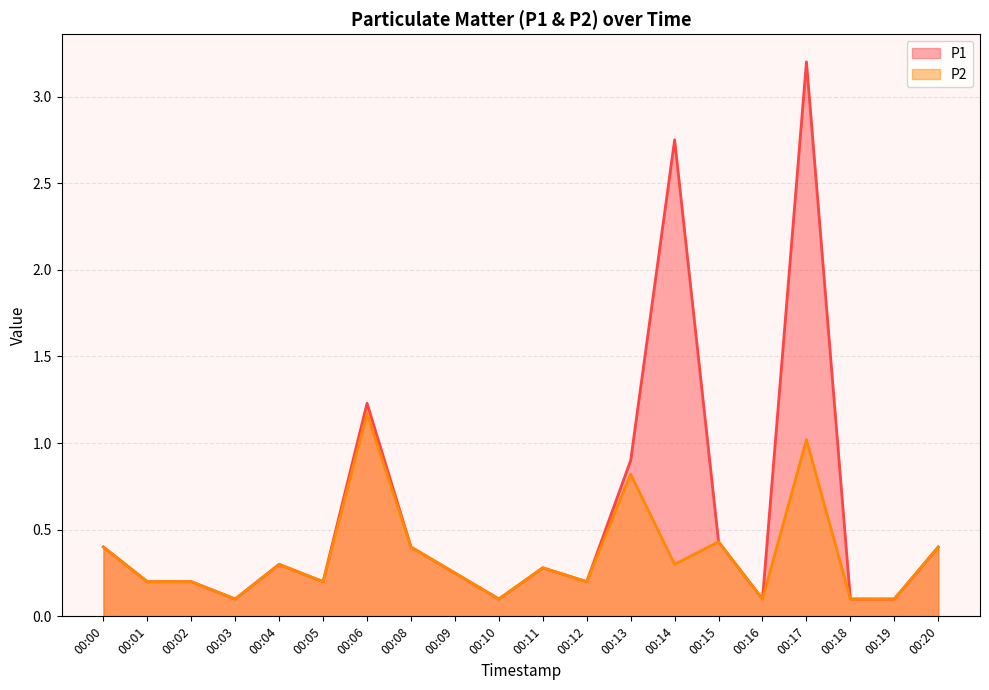

Reading left to right, list all the values displayed in this chart.

P1: 00:00=0.4	00:01=0.2	00:02=0.2	00:03=0.1	00:04=0.3	00:05=0.2	00:06=1.2	00:08=0.4	00:09=0.2	00:10=0.1	00:11=0.3	00:12=0.2	00:13=0.9	00:14=2.8	00:15=0.4	00:16=0.1	00:17=3.2	00:18=0.1	00:19=0.1	00:20=0.4
P2: 00:00=0.4	00:01=0.2	00:02=0.2	00:03=0.1	00:04=0.3	00:05=0.2	00:06=1.2	00:08=0.4	00:09=0.2	00:10=0.1	00:11=0.3	00:12=0.2	00:13=0.8	00:14=0.3	00:15=0.4	00:16=0.1	00:17=1.0	00:18=0.1	00:19=0.1	00:20=0.4